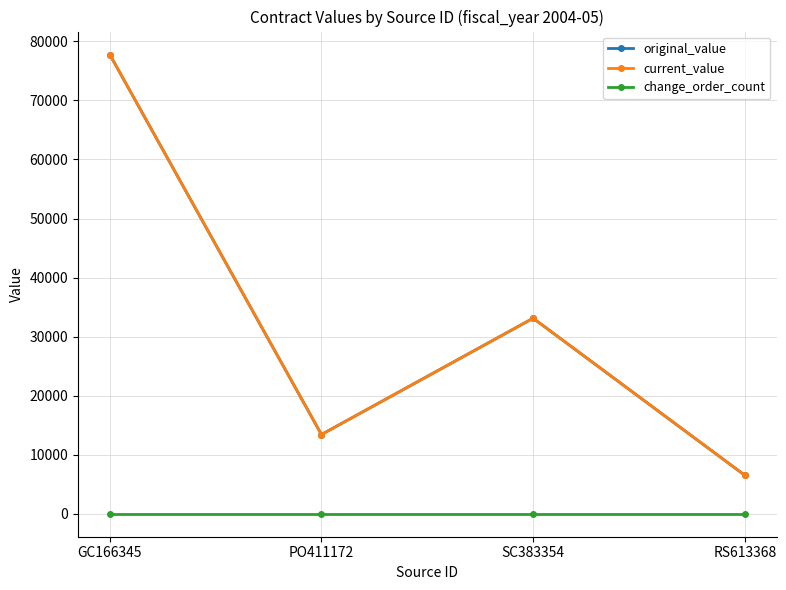

Is this an area chart (filled region under the line)?

No